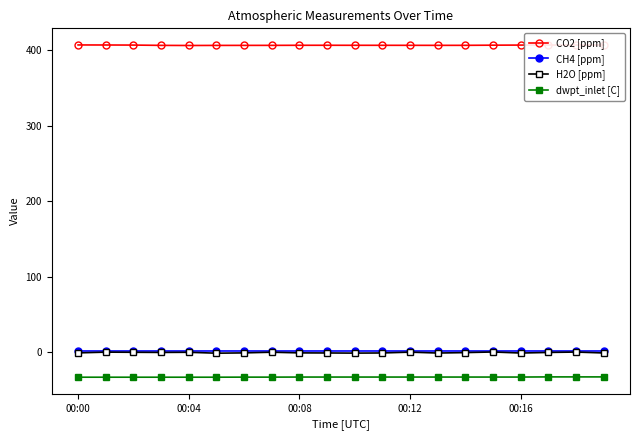

How many distinct data groups are displayed?

4